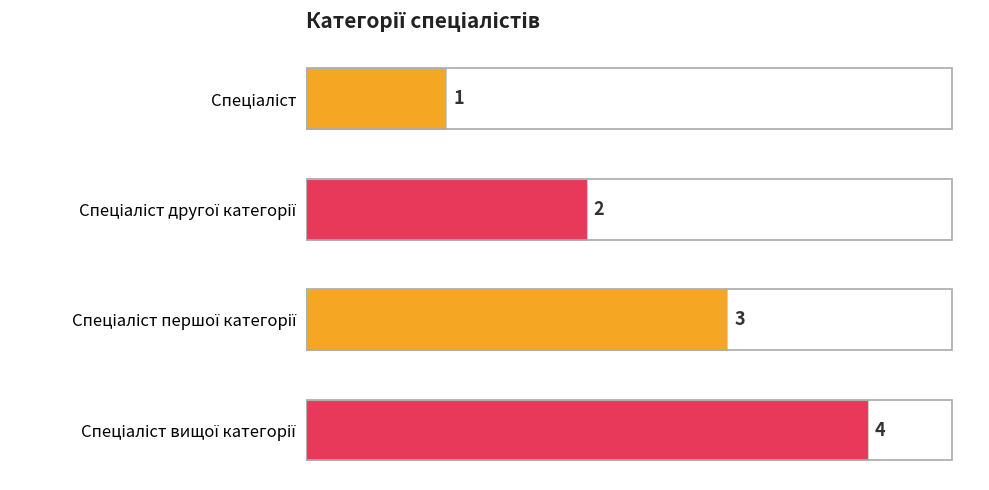

What is the greatest value displayed?

4